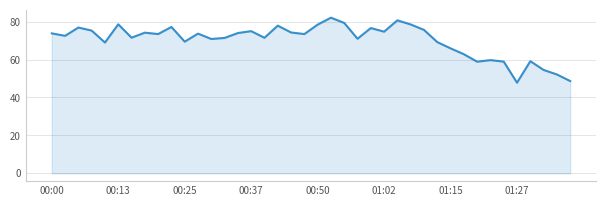

What is the greatest value displayed?

82.1